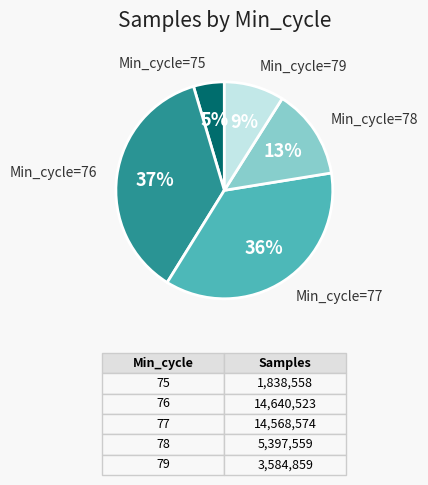

To the nearest percent, what is the difference between the largest and smallest slice percentages?

32%